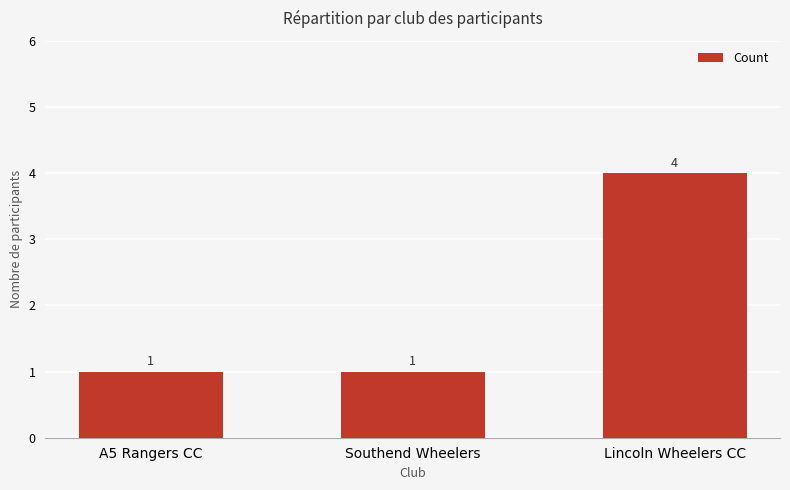

Reading right to left, list all the values displayed in this chart.

4	1	1